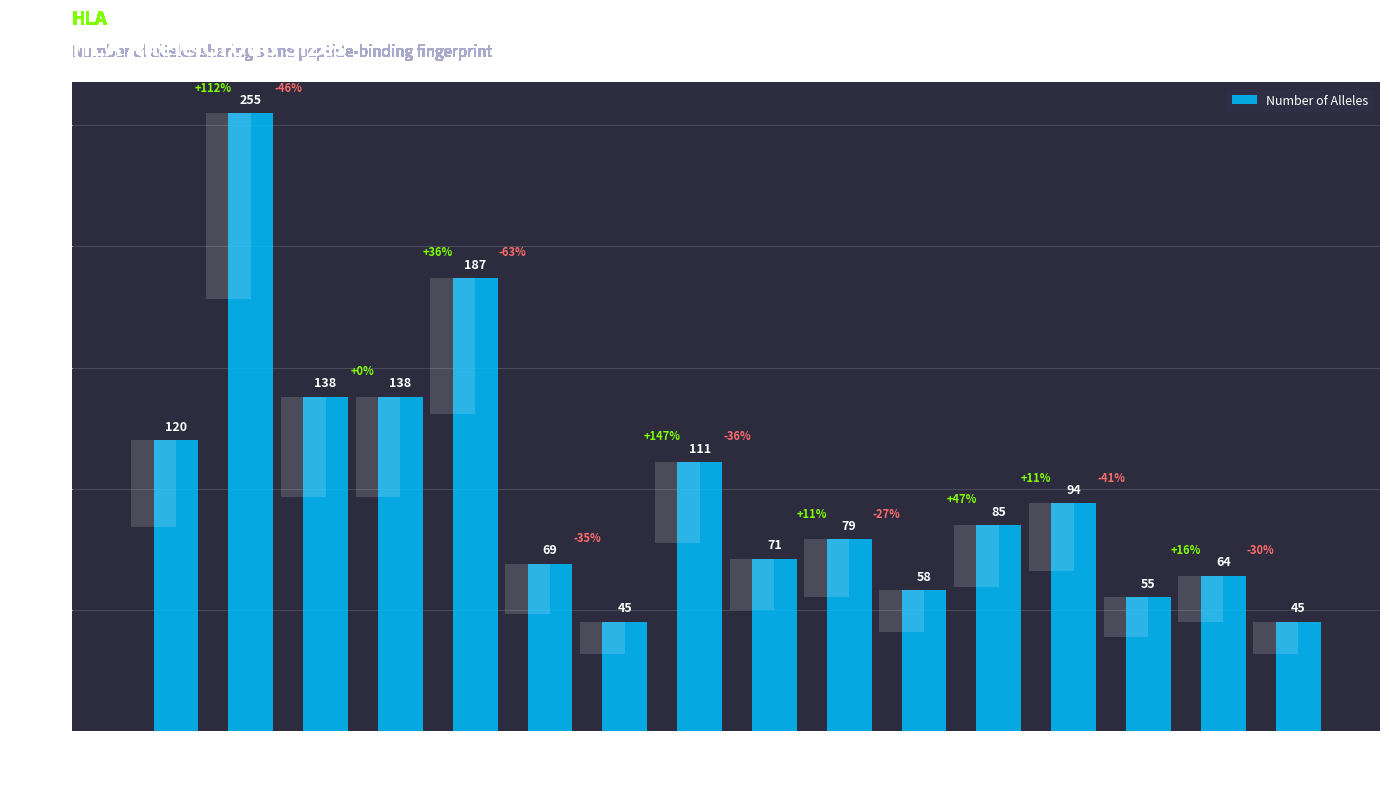

What is the maximum value shown in the chart?

255